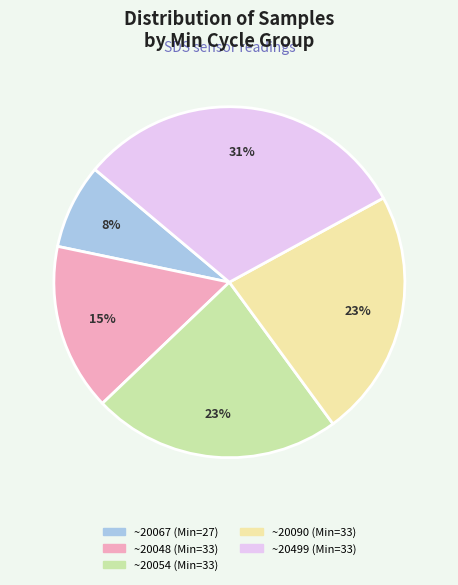

Do ~20499 (Min=33) and ~20048 (Min=33) together represent more than half of the pie?

No